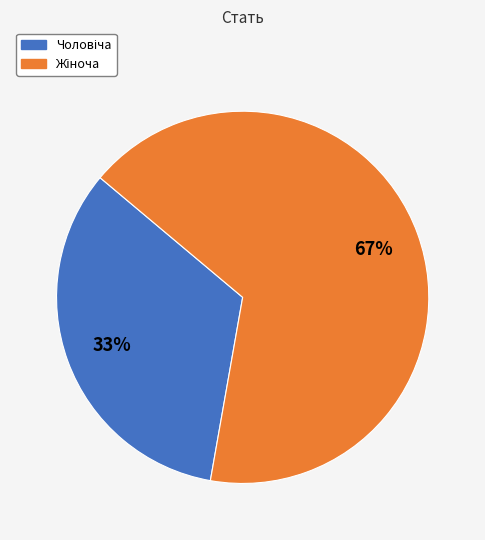

Is there any slice that represents more than half of the pie?

Yes